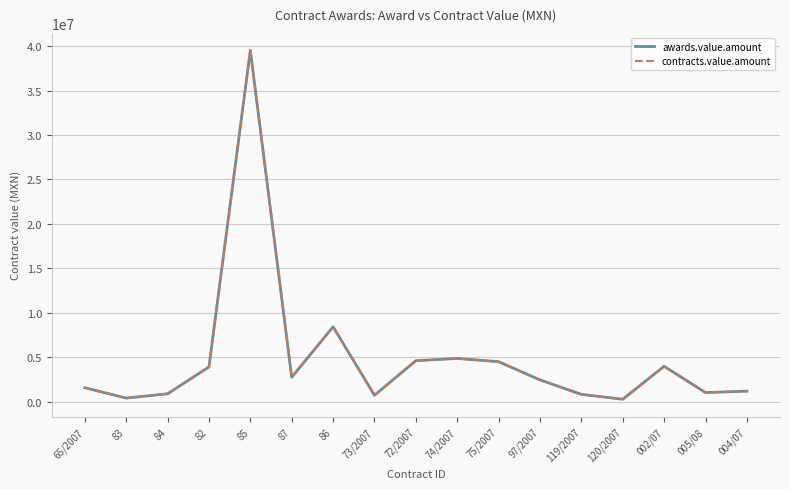

Does the chart display data point markers on the line(s)?

No